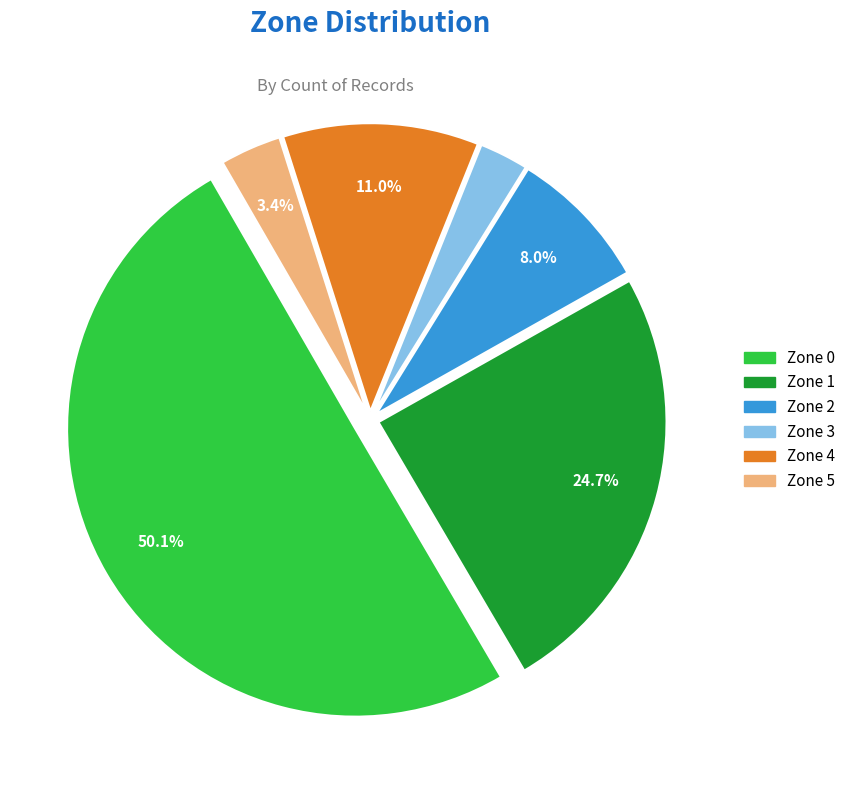

Rank the categories by value from highest to lowest.

Zone 0, Zone 1, Zone 4, Zone 2, Zone 5, Zone 3